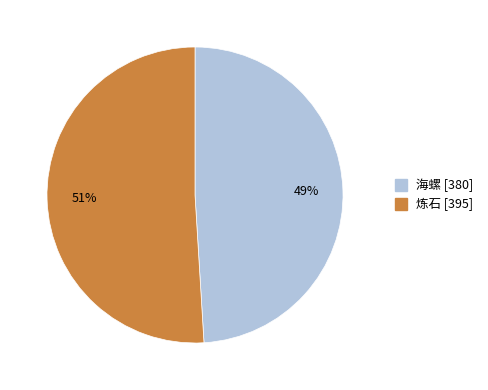

Count the number of slices in the pie.

2